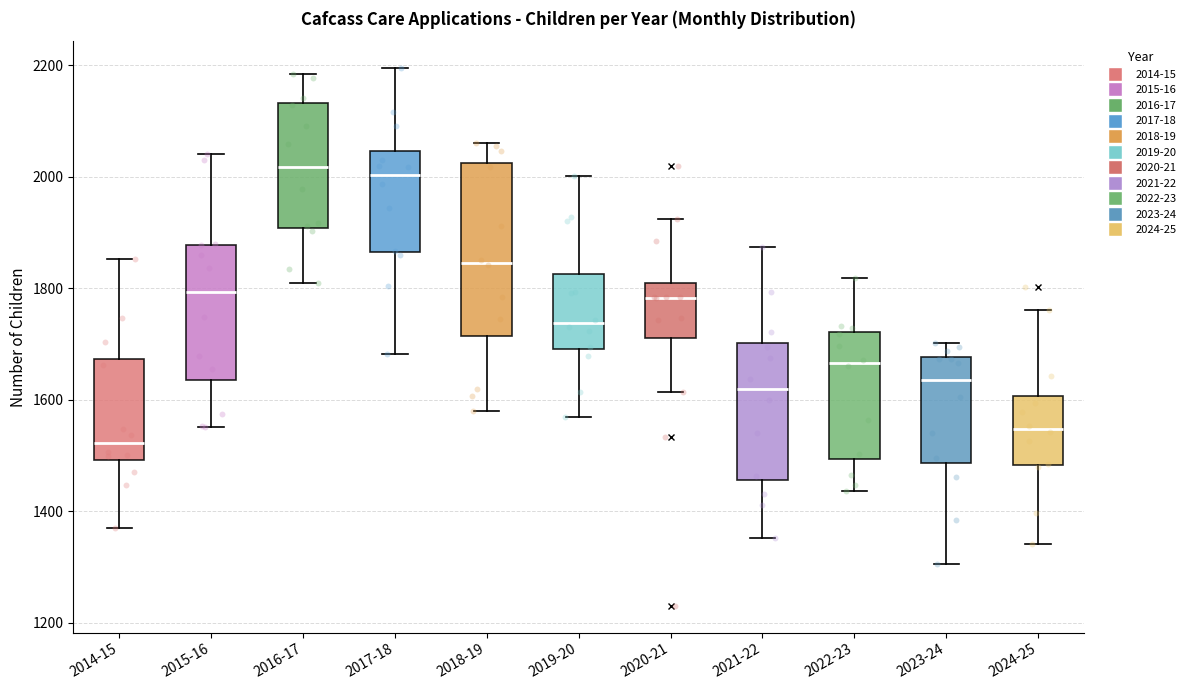

Reading left to right, transcribe this box plot: for each box, give where its median line is, the range the box spans, and where its two whiskers end, as read against the y-axis. The values are not printed on the chart, so give them approximately, as read against the axis.

2014-15: median 1520, box 1500 to 1680, whiskers 1380 to 1860
2015-16: median 1800, box 1640 to 1880, whiskers 1560 to 2040
2016-17: median 2020, box 1900 to 2140, whiskers 1800 to 2180
2017-18: median 2000, box 1860 to 2040, whiskers 1680 to 2200
2018-19: median 1840, box 1720 to 2020, whiskers 1580 to 2060
2019-20: median 1740, box 1700 to 1820, whiskers 1580 to 2000
2020-21: median 1780, box 1720 to 1820, whiskers 1620 to 1920
2021-22: median 1620, box 1460 to 1700, whiskers 1360 to 1880
2022-23: median 1660, box 1500 to 1720, whiskers 1440 to 1820
2023-24: median 1640, box 1480 to 1680, whiskers 1300 to 1700
2024-25: median 1540, box 1480 to 1600, whiskers 1340 to 1760